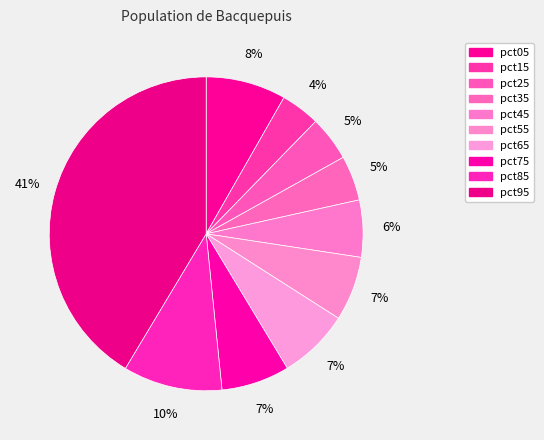

Which category has the biggest portion of the pie?

pct95